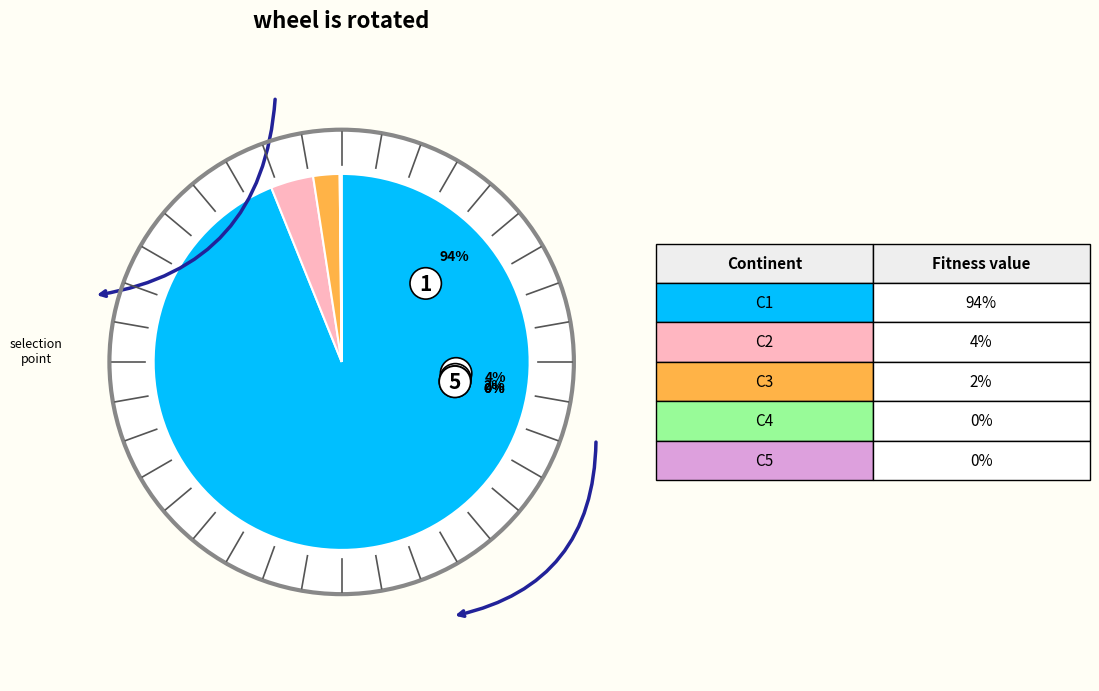

The Asien slice represents 1% of the pie. True or false?

False